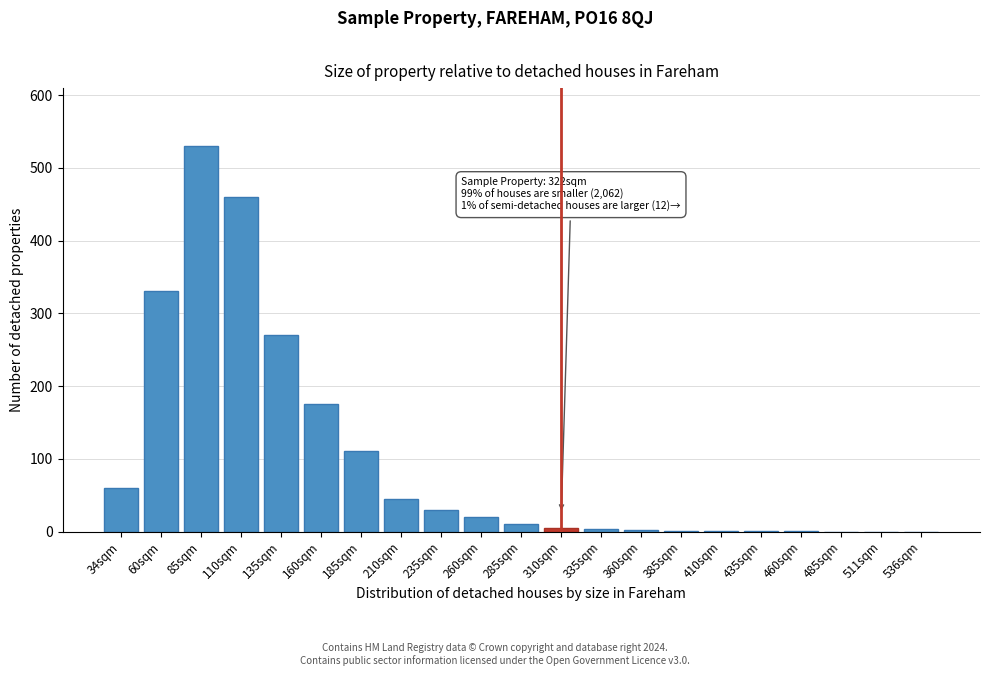

What is the sum of all values?

2054